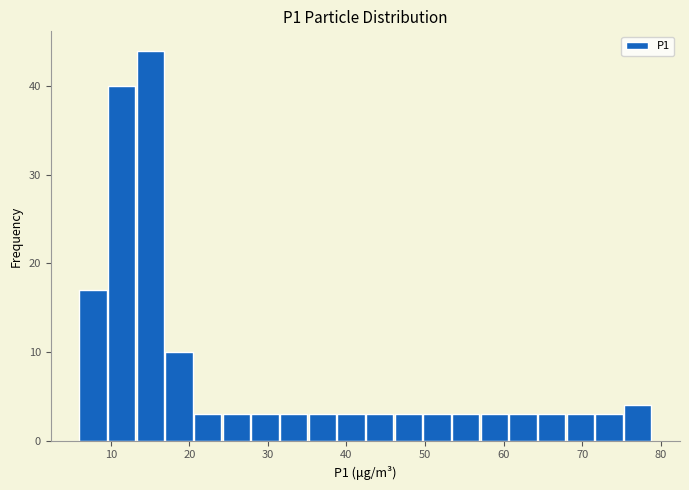

Around what value on the x-axis is the tallest bar? Give the approximate position of its centre, as read against the axis.

15